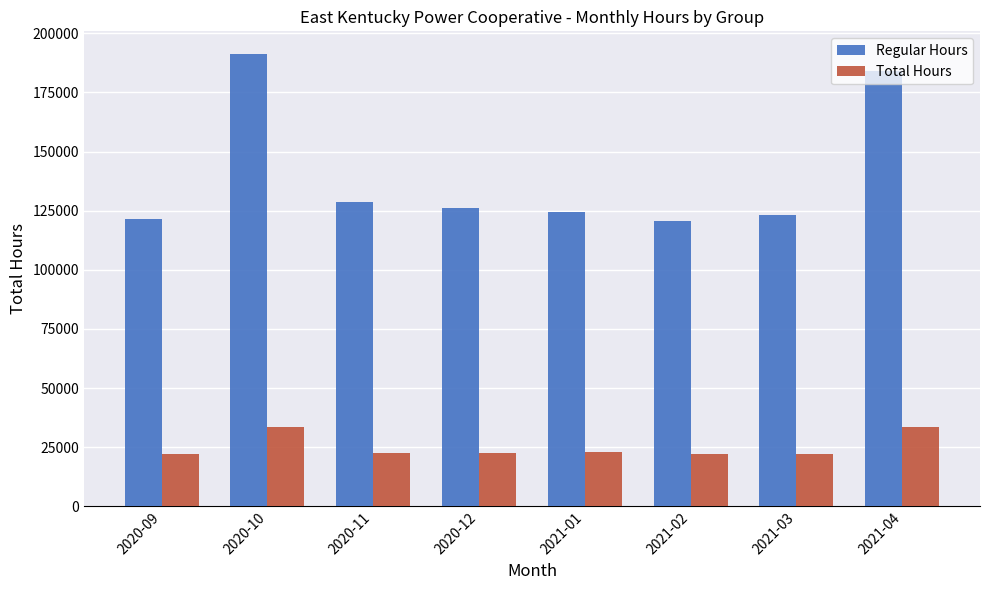

Rank the series by their average value, from lowest to highest.

Total Hours, Regular Hours